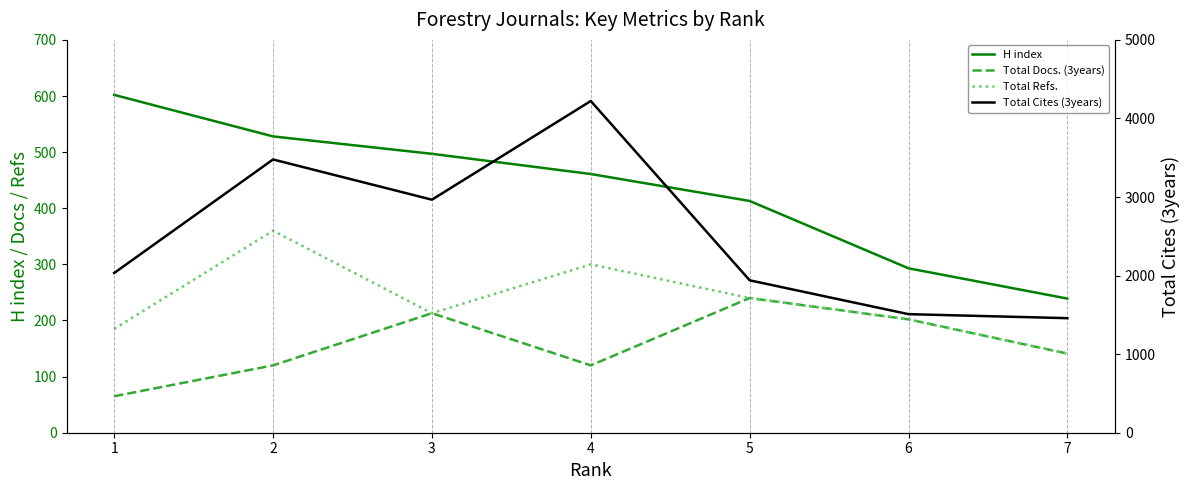

Which series changed the most between 2 and 3?

Total Cites (3years)